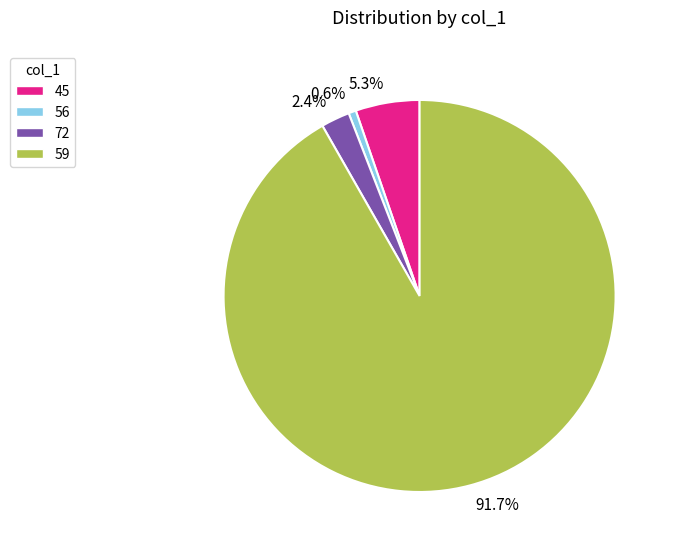

How much of the chart is everything except 91.7%?

8.3%